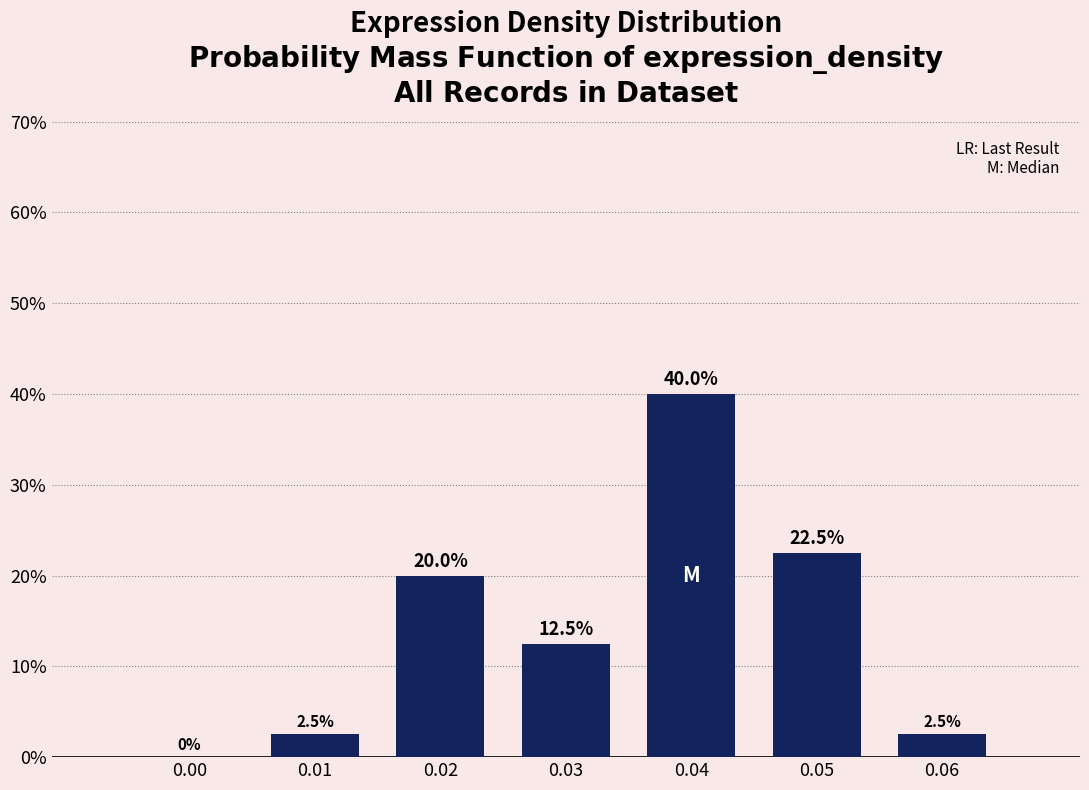

Reading right to left, list all the values displayed in this chart.

0.06=2.5	0.05=22.5	0.04=40.0	0.03=12.5	0.02=20.0	0.01=2.5	0.00=0.0